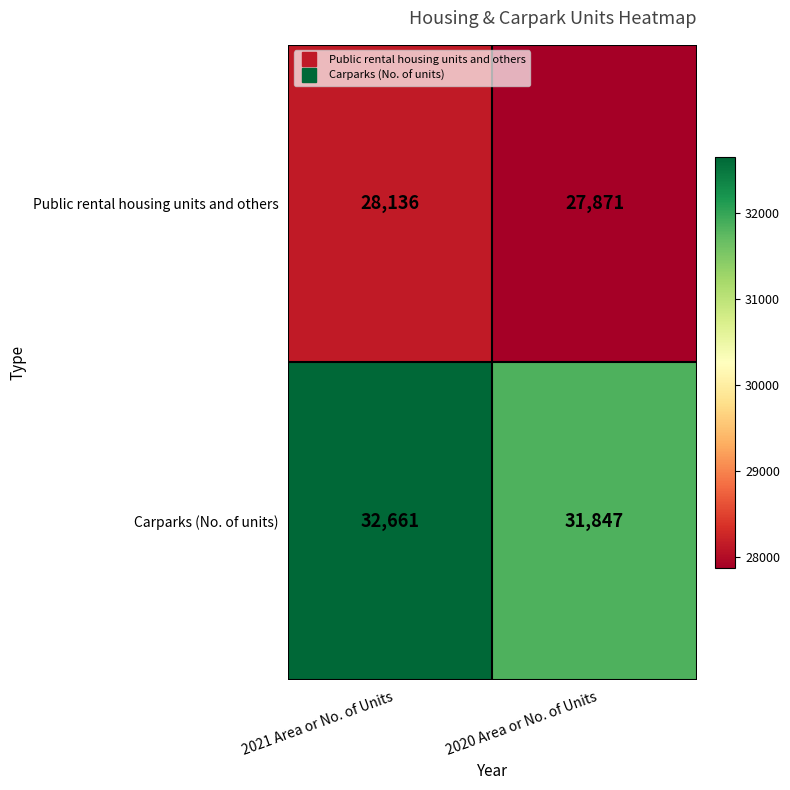

At how many categories does at least one series exceed 30901?

2